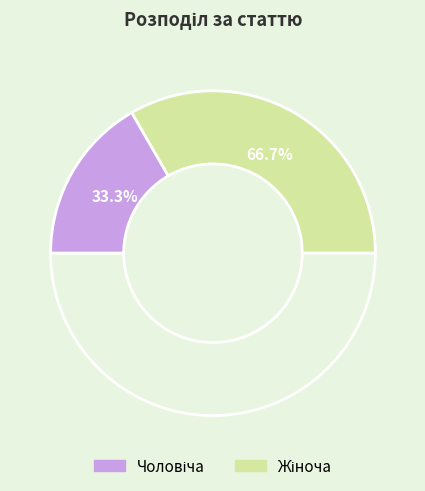

Rank the categories by value from highest to lowest.

Жіноча, Чоловіча